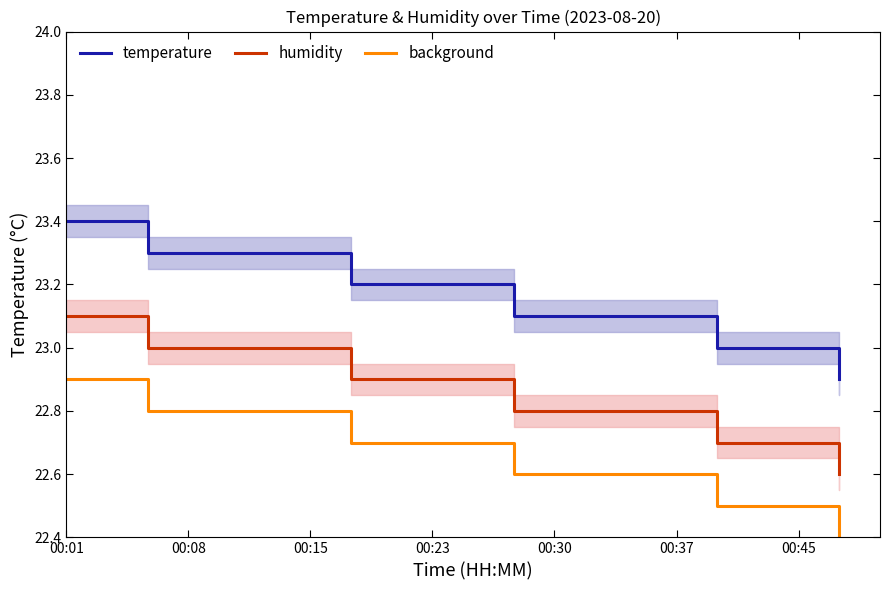

The value of humidity at 00:45 is 22.7. True or false?

True